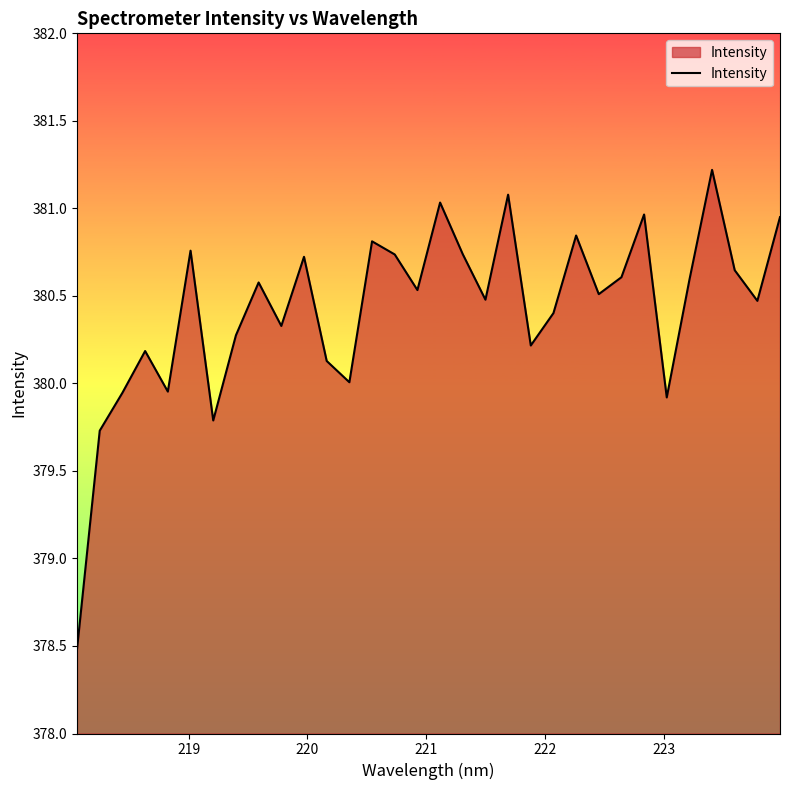

What is the difference between the second highest and second lowest values?

1.3